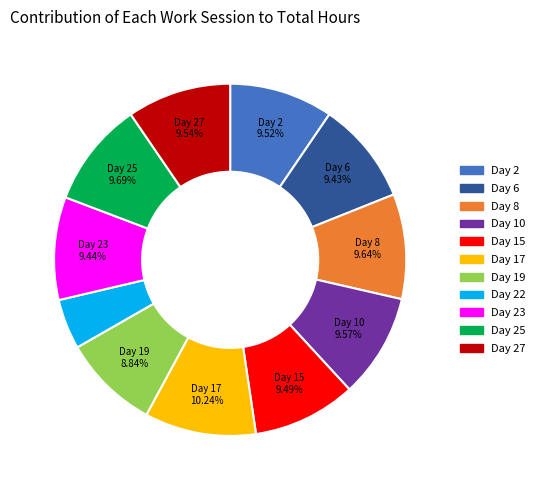

Which slice is the largest?

Day 17